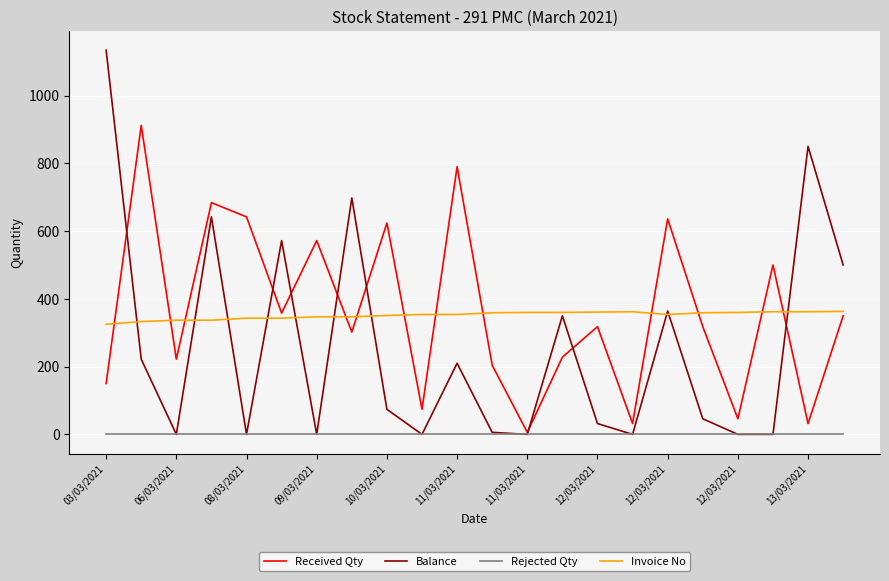

Which series ends up on top after the final intersection of Received Qty and Invoice No?

Invoice No